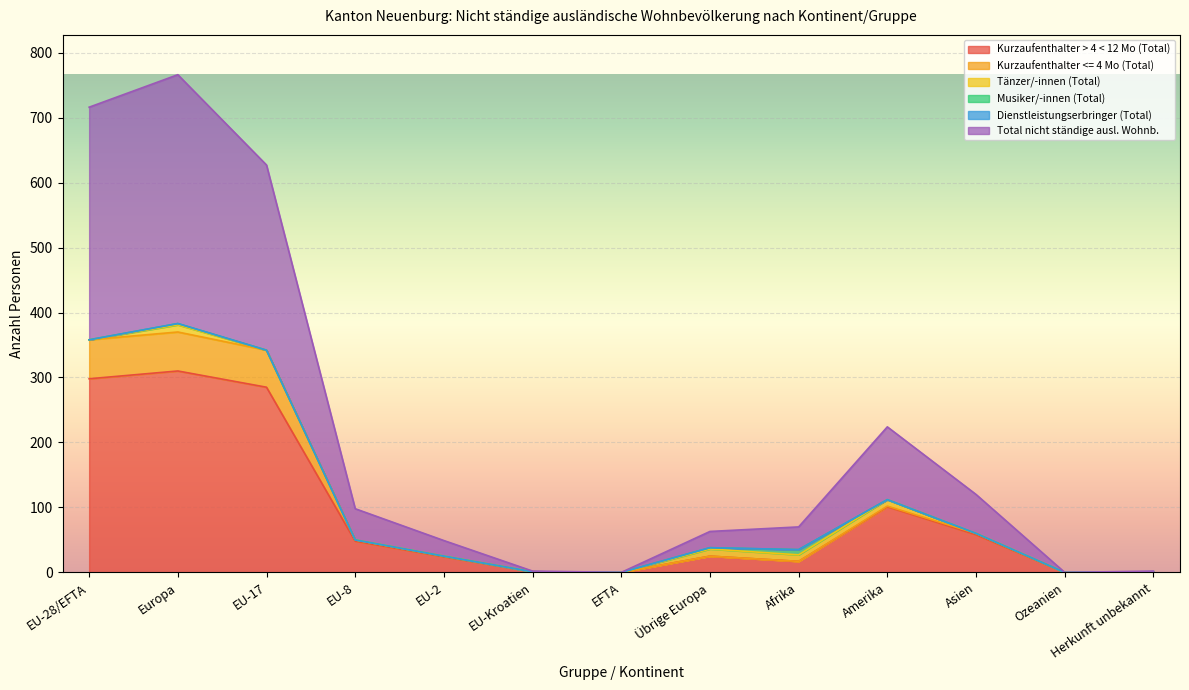

What value does the Total nicht ständige ausl. Wohnb. series have at Asien, to the nearest 10?

120